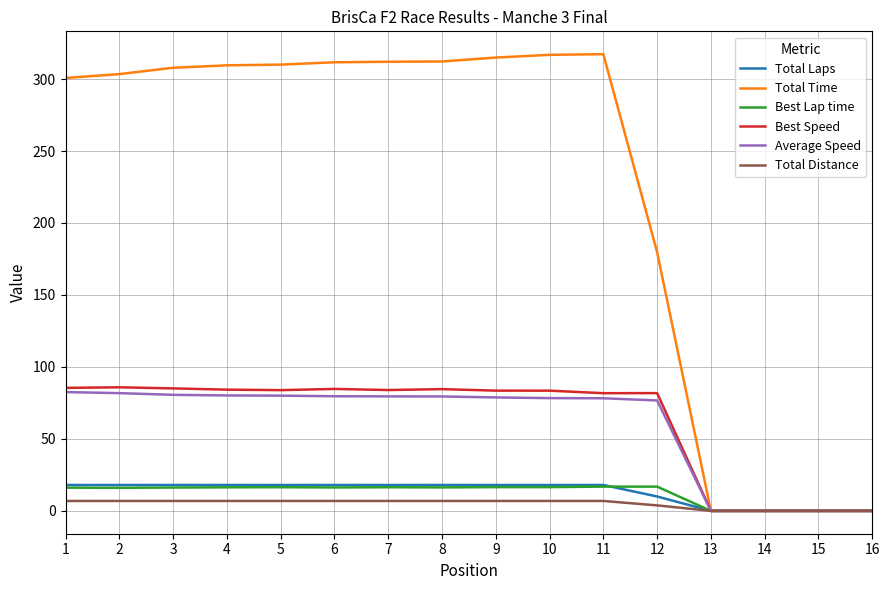

Count the Total Laps values in the range 10 to 18.

12